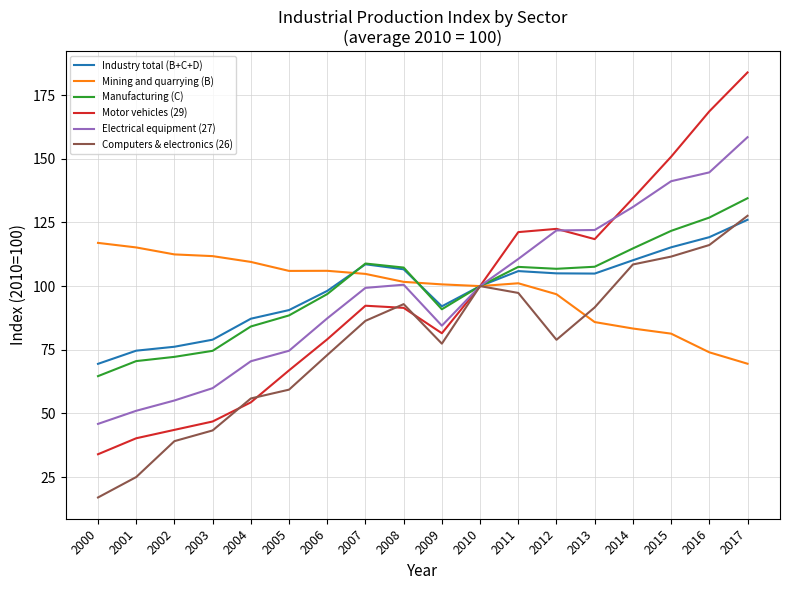

Is it true that Mining and quarrying (B) equals 101.1 at 2011?

True